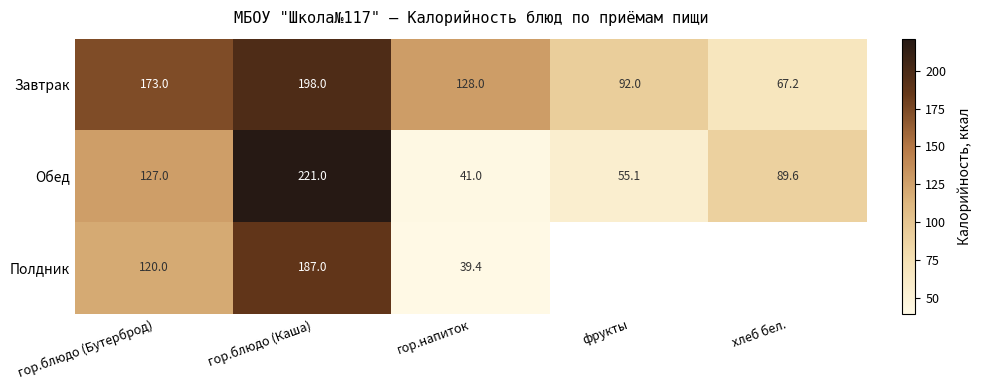

Count the Завтрак values in the range 92 to 173.

3